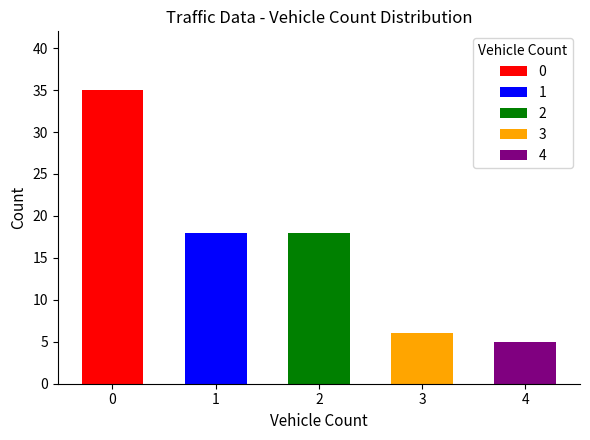

Between vehicleCount_1 and vehicleCount_3, which is larger?

vehicleCount_1